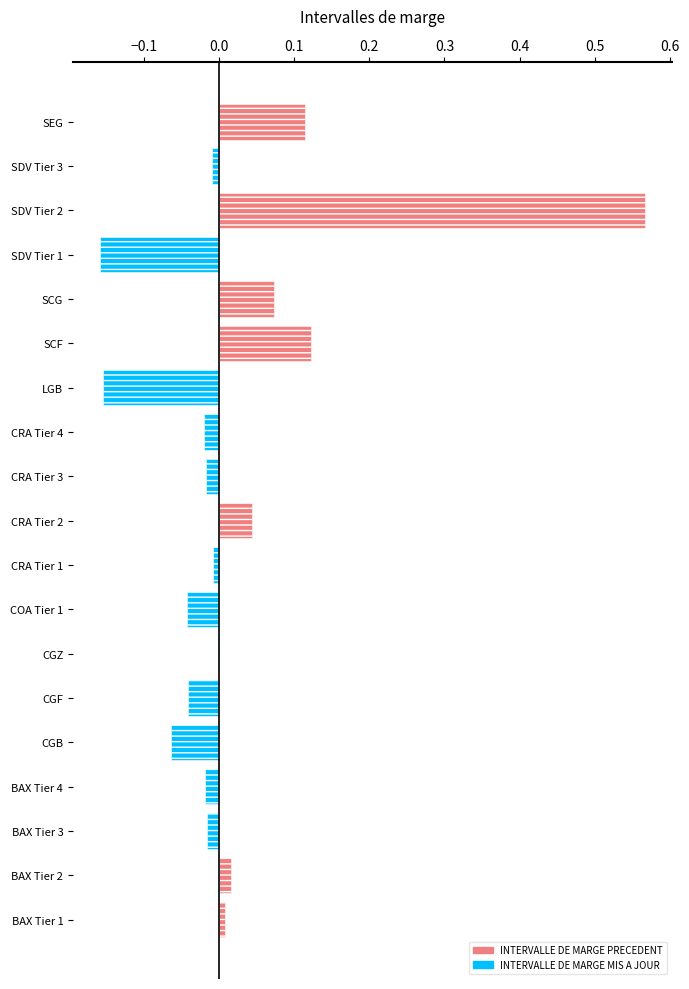

Count the number of categories in the chart.

19